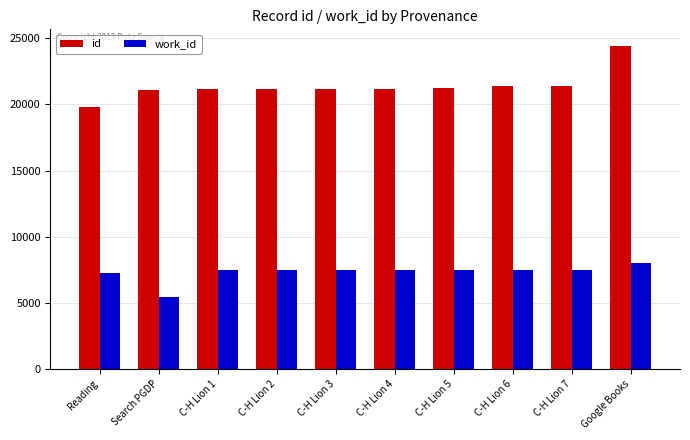

True or false: id has a value of 21377 at C-H Lion 6.

True